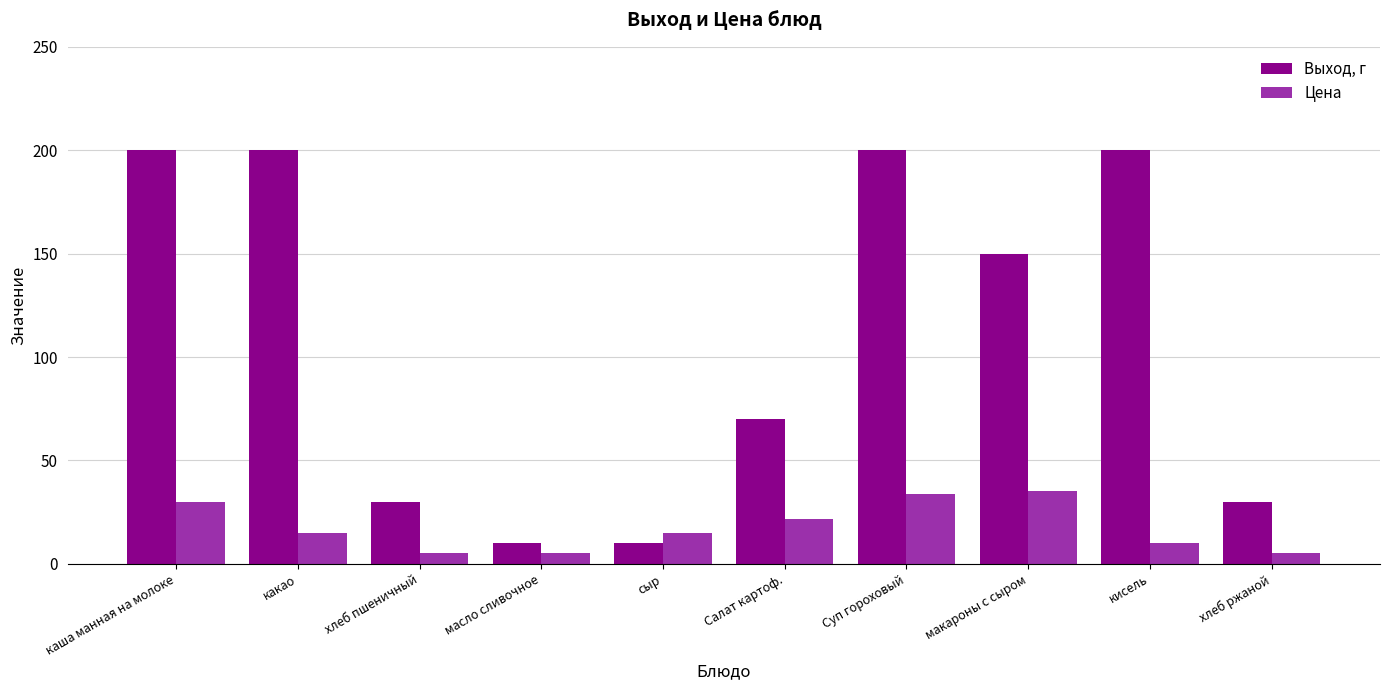

Which series has the largest range (max minus min)?

Выход, г